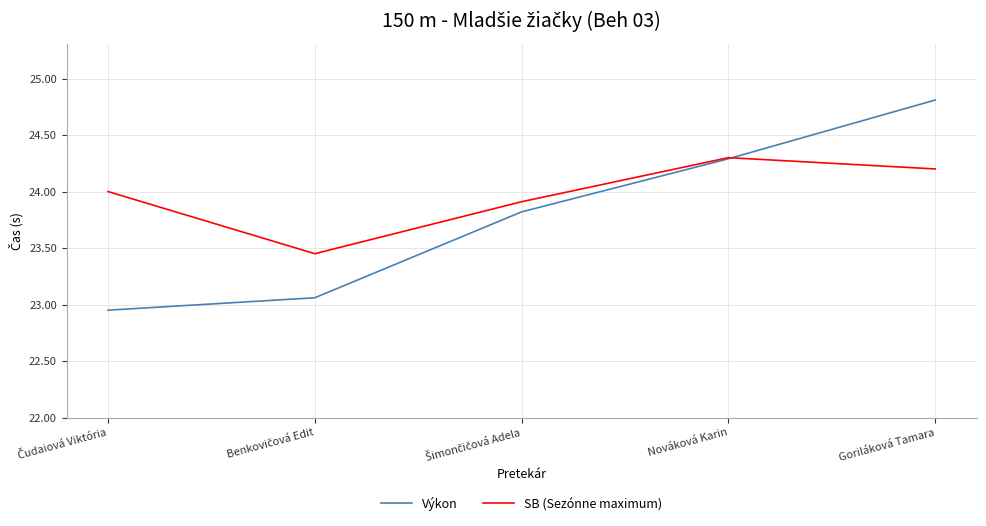

What position from the right is Nováková Karin?

2